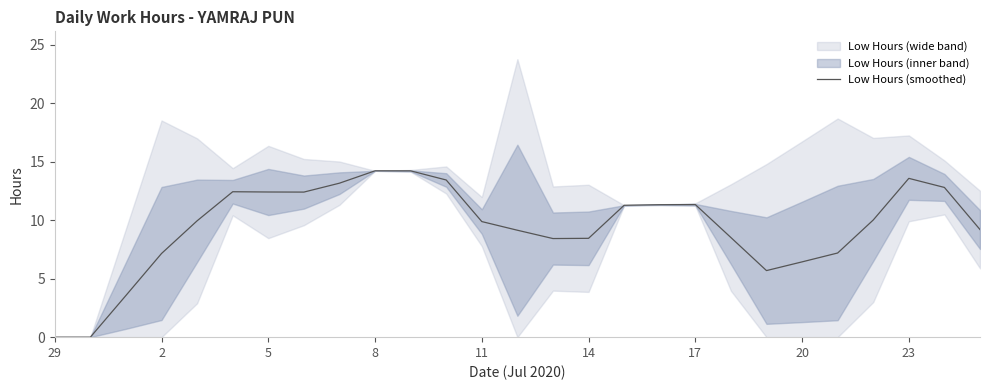

How many interior local peaks (higher than both neighbors) does the data have?

4